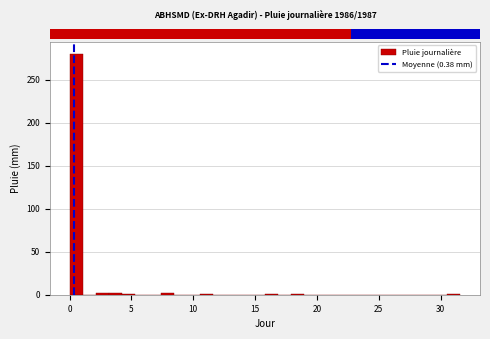

Around what value on the x-axis is the tallest bar? Give the approximate position of its centre, as read against the axis.

0.5